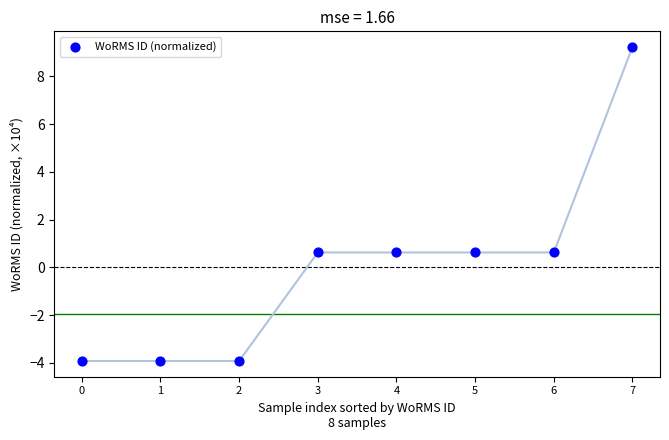

What is the range of Y values (max minus min)?

13.2